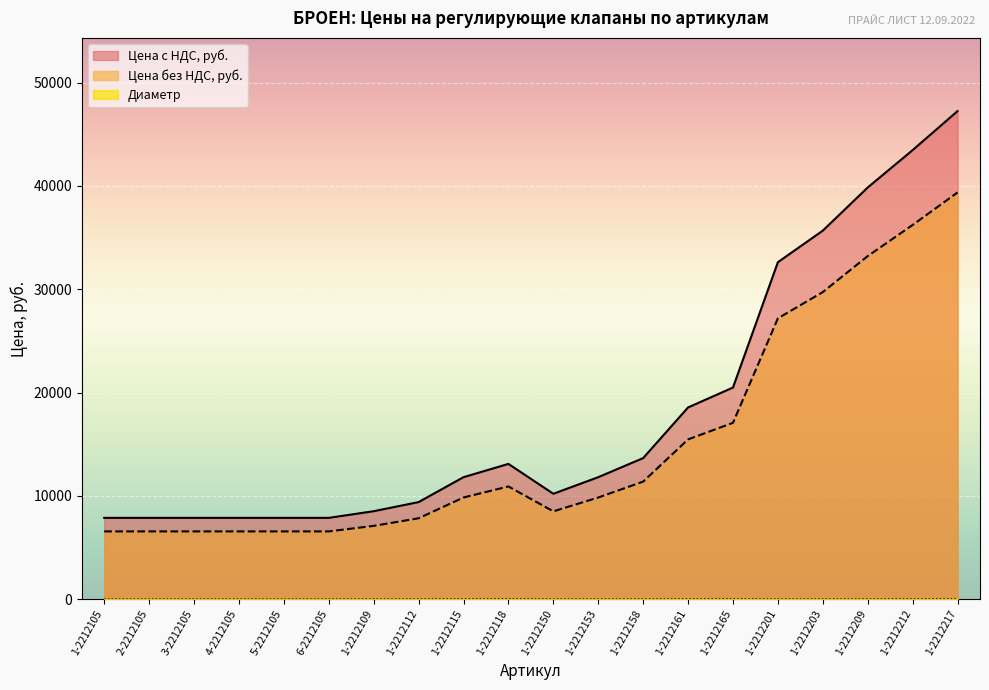

The Цена без НДС, руб. series shows 27186.0 at 1-2212201. True or false?

True